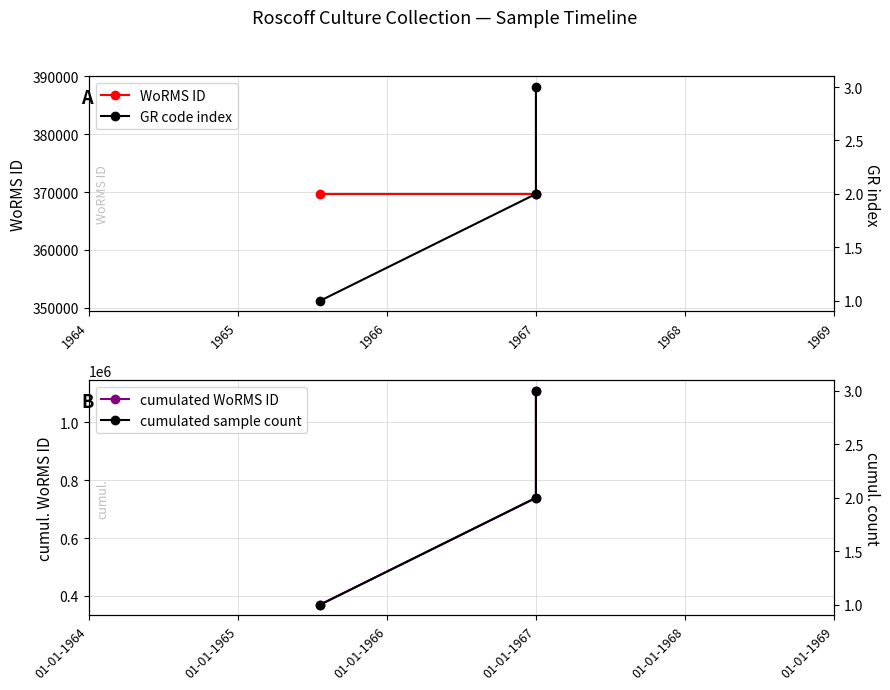

Is the value of cumulated WoRMS ID at 1964 greater than the value of WoRMS ID at 1966?

No